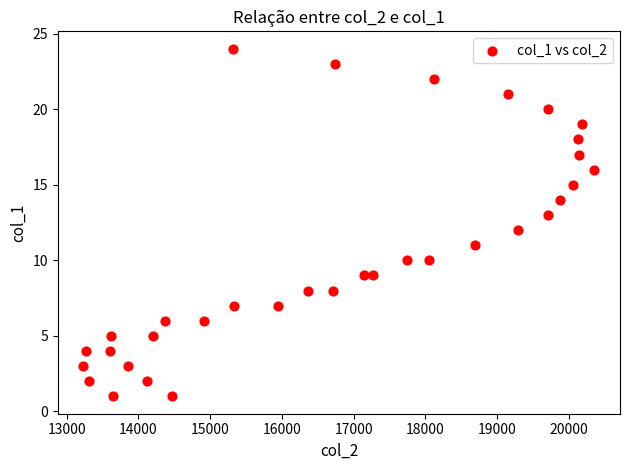

What is the range of Y values (max minus min)?

23